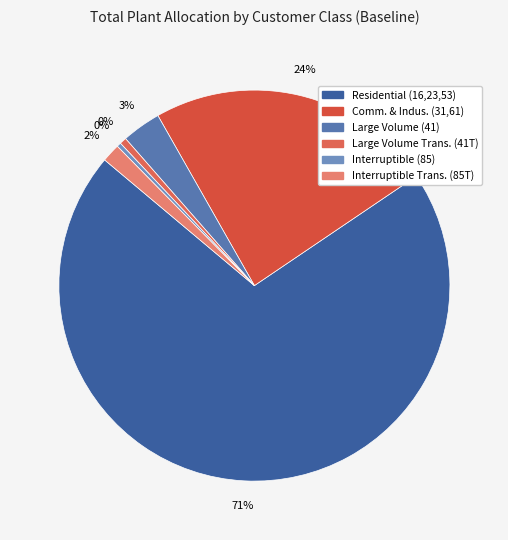

What is the change in value from Residential (16,23,53) to Interruptible Trans. (85T)?

-2072959117.7